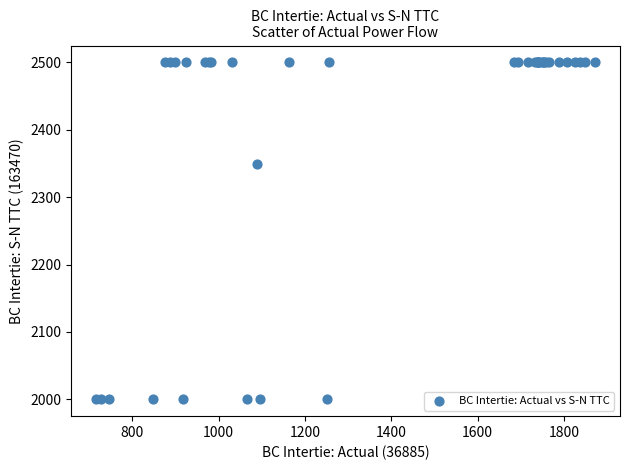

What Y value in the scatter plot is closest to 2250?

2348.9